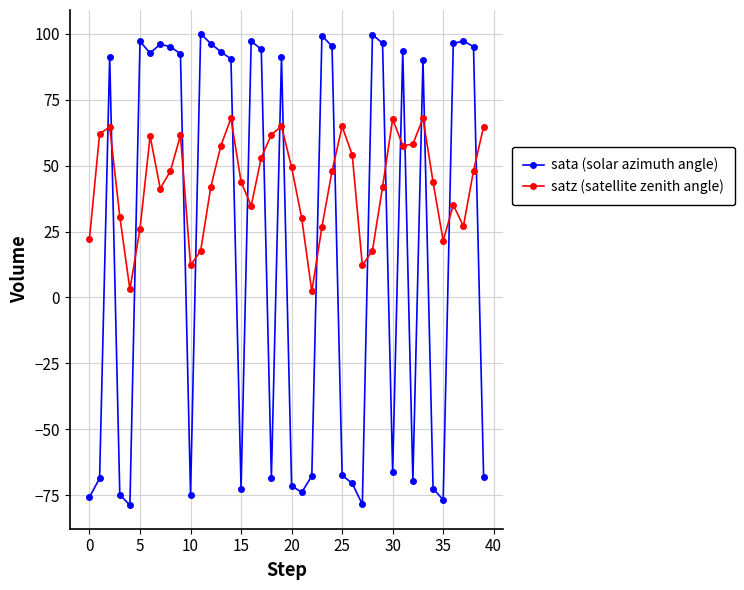

Which series has the largest total across all categories?

satz (satellite zenith angle)